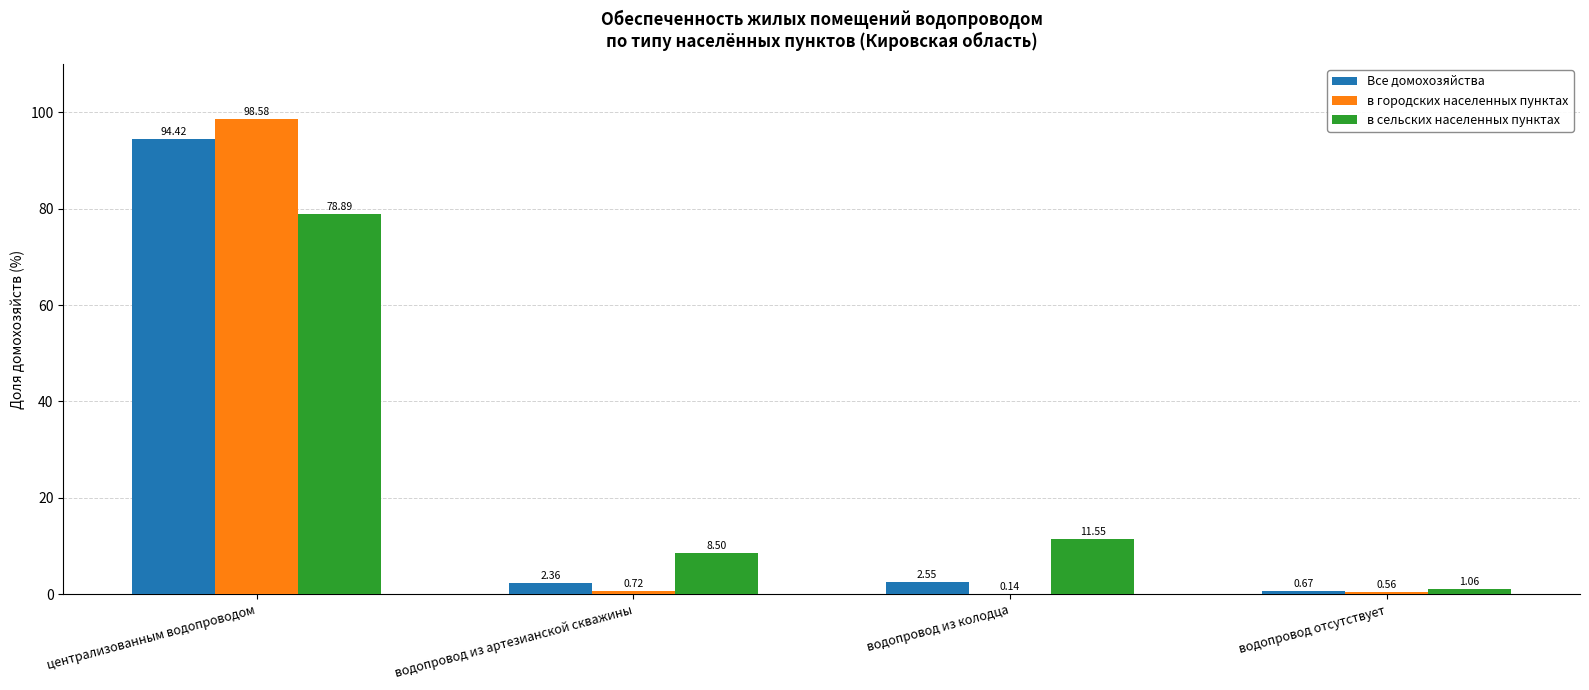

What value does the в сельских населенных пунктах series have at водопровод из артезианской скважины?

8.5